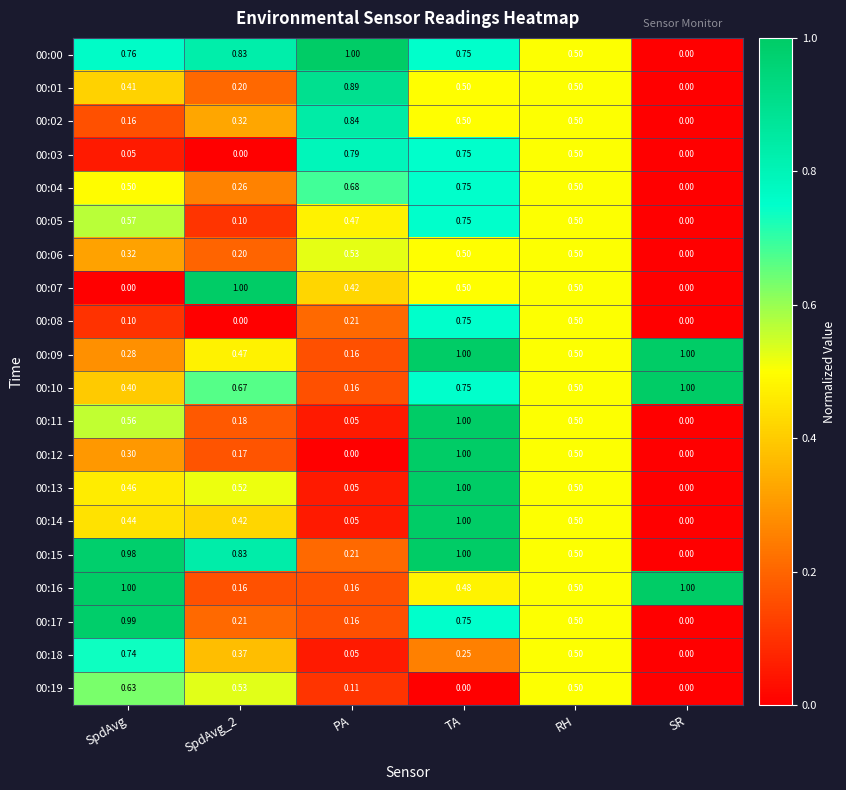

Is the value of 00:00 at SpdAvg greater than the value of 00:15 at RH?

Yes